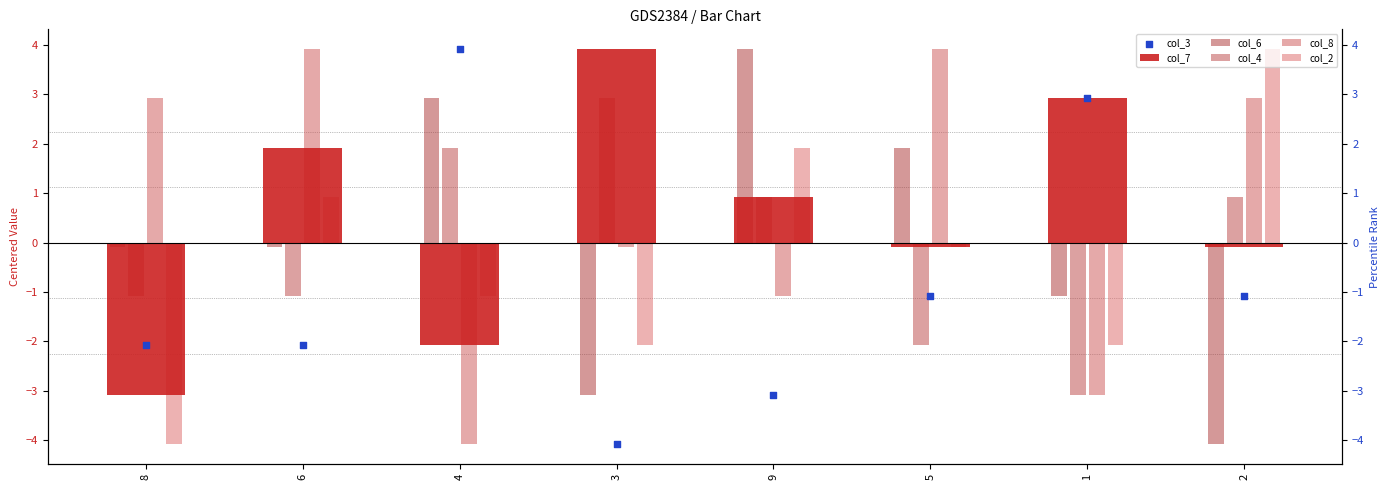

What are all the series names shown in the legend?

col_7, col_6, col_4, col_8, col_2, col_3